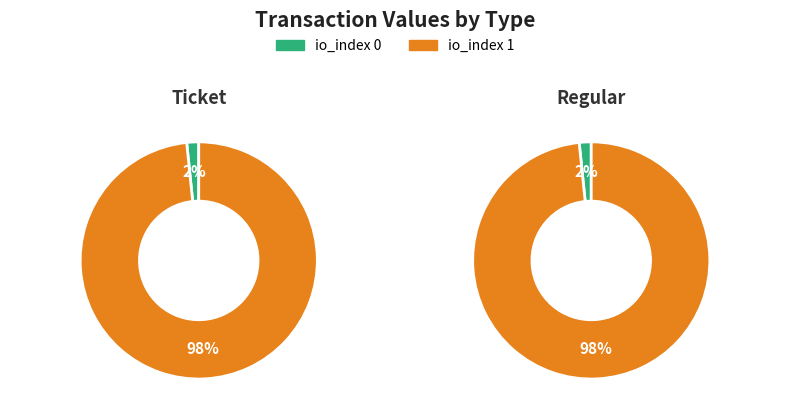

What percentage is the io_index 0 slice, to the nearest percent?

2%